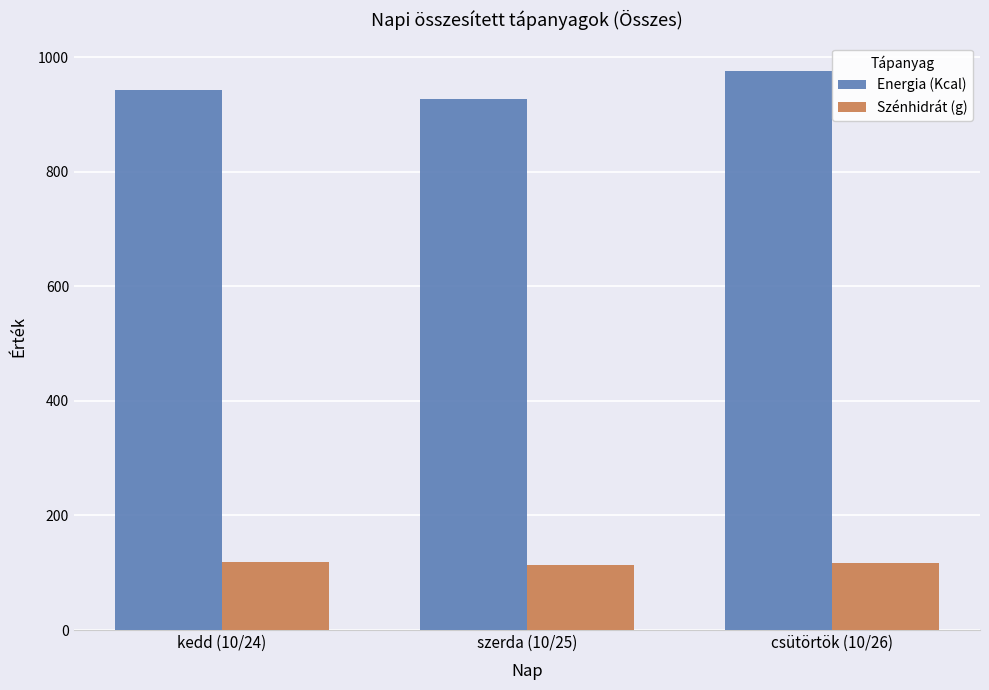

Between szerda (10/25) and csütörtök (10/26), which series saw the biggest shift?

Energia (Kcal)